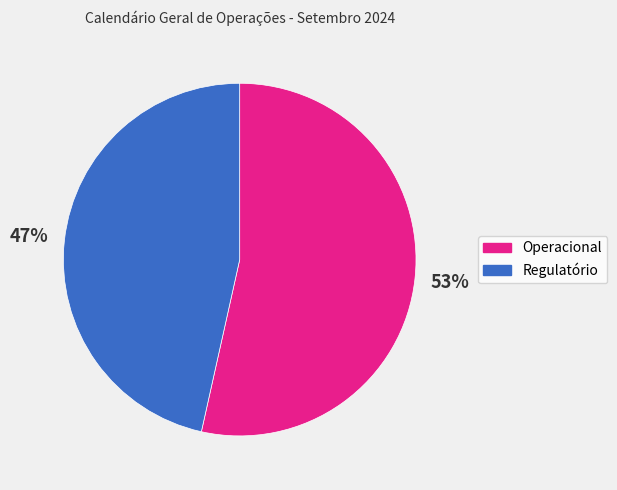

Does any single category account for the majority?

Yes